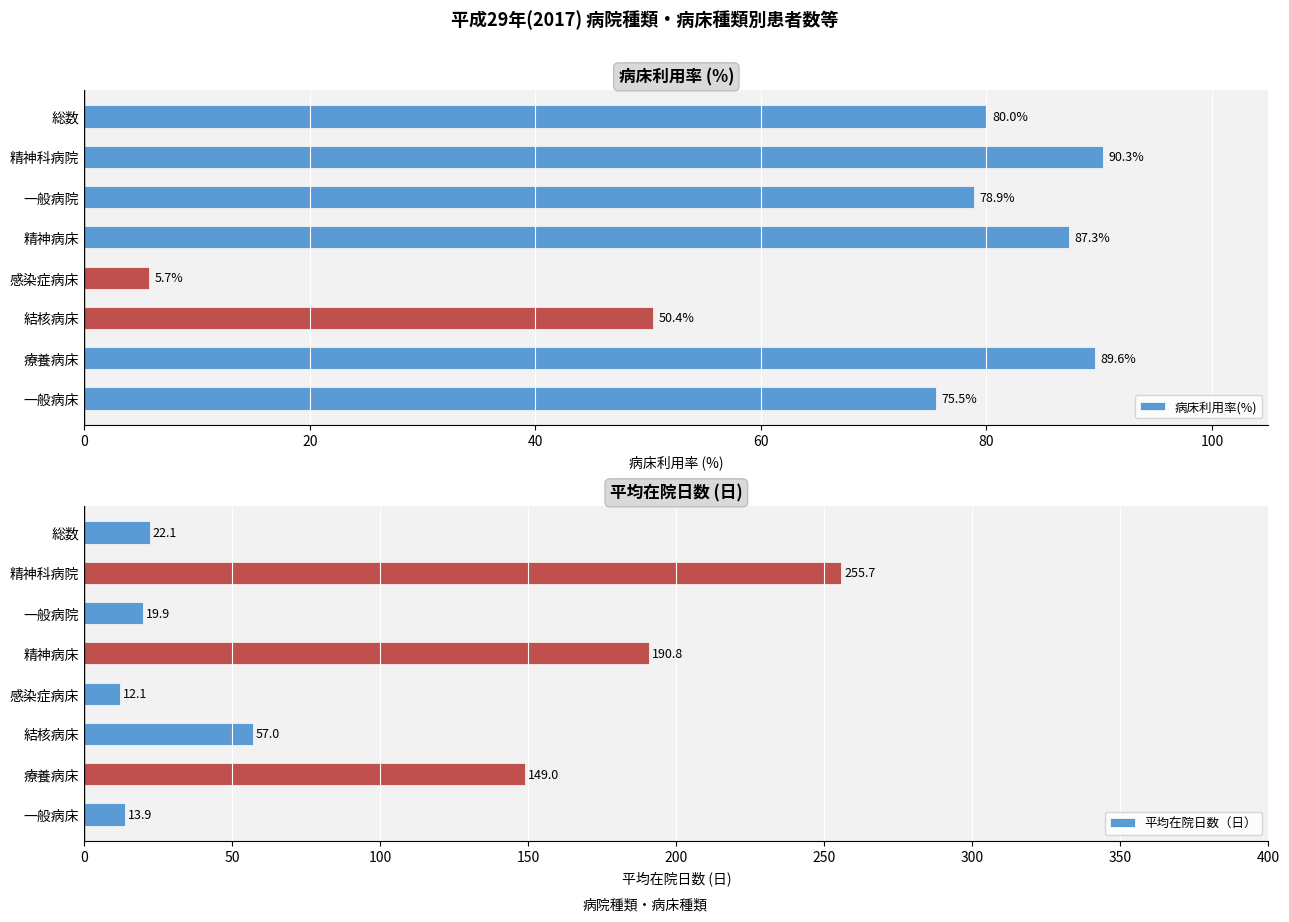

At which label does 病床利用率(%) reach its minimum?

感染症病床